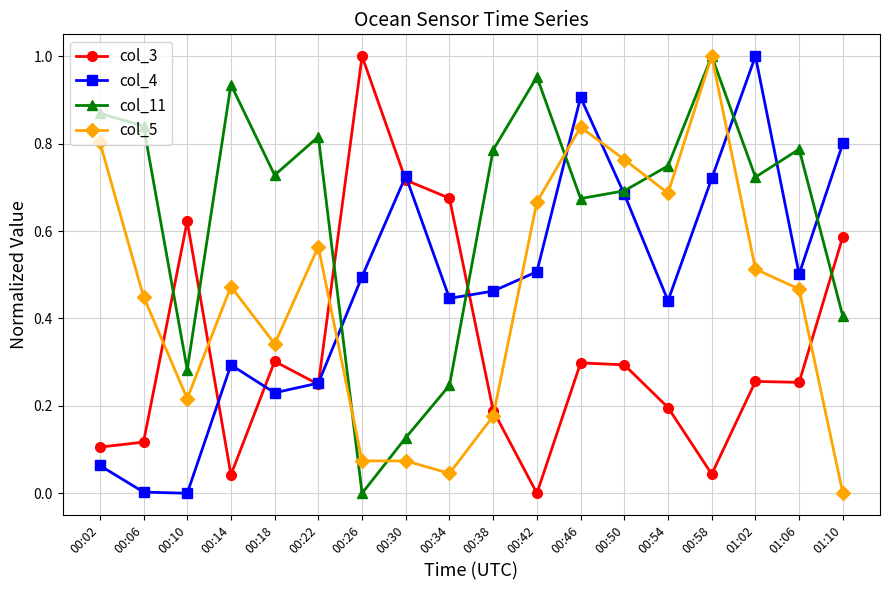

Between which two adjacent categories do col_3 and col_5 first intersect?

00:06 and 00:10